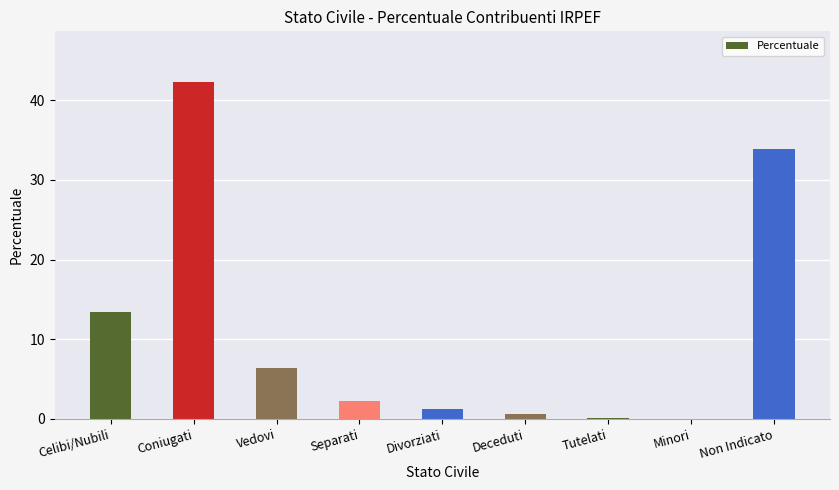

What is the average value?

11.1